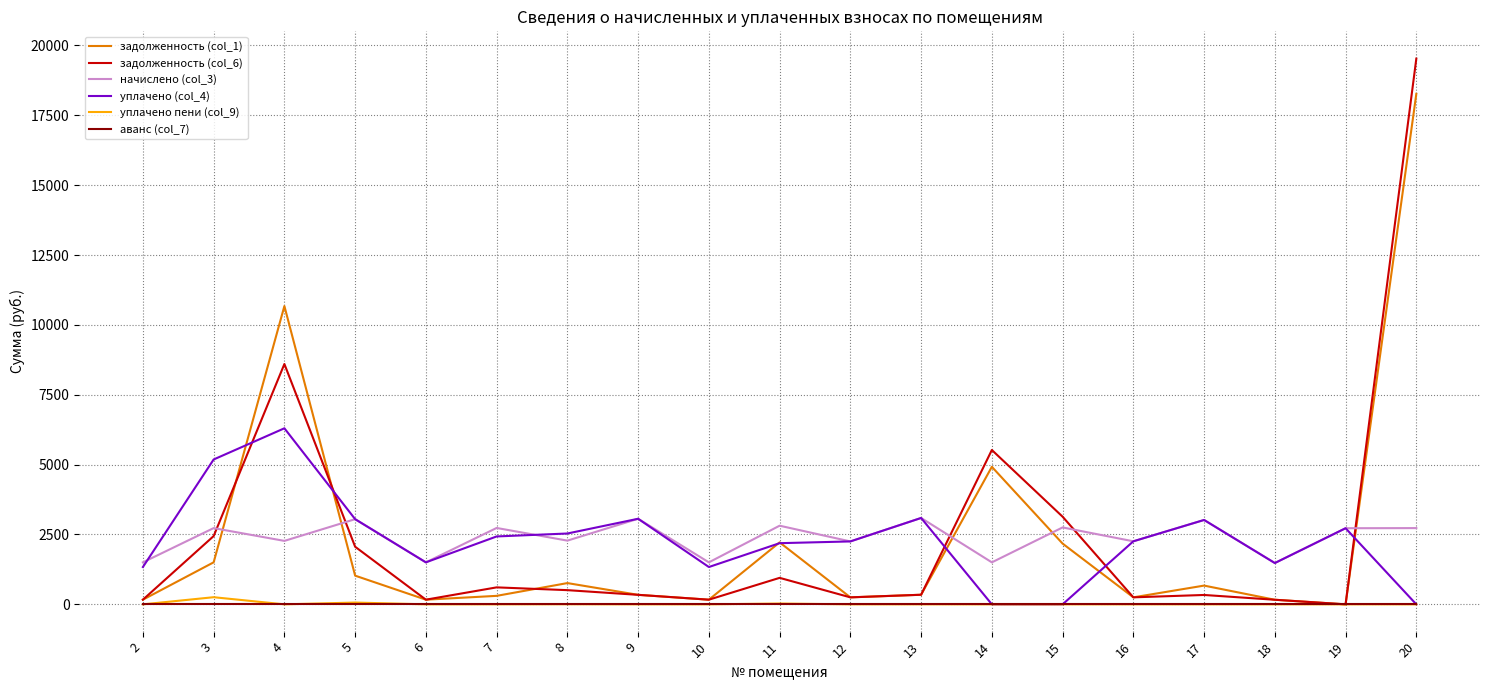

True or false: задолженность (col_6) and начислено (col_3) cross at least once.

True